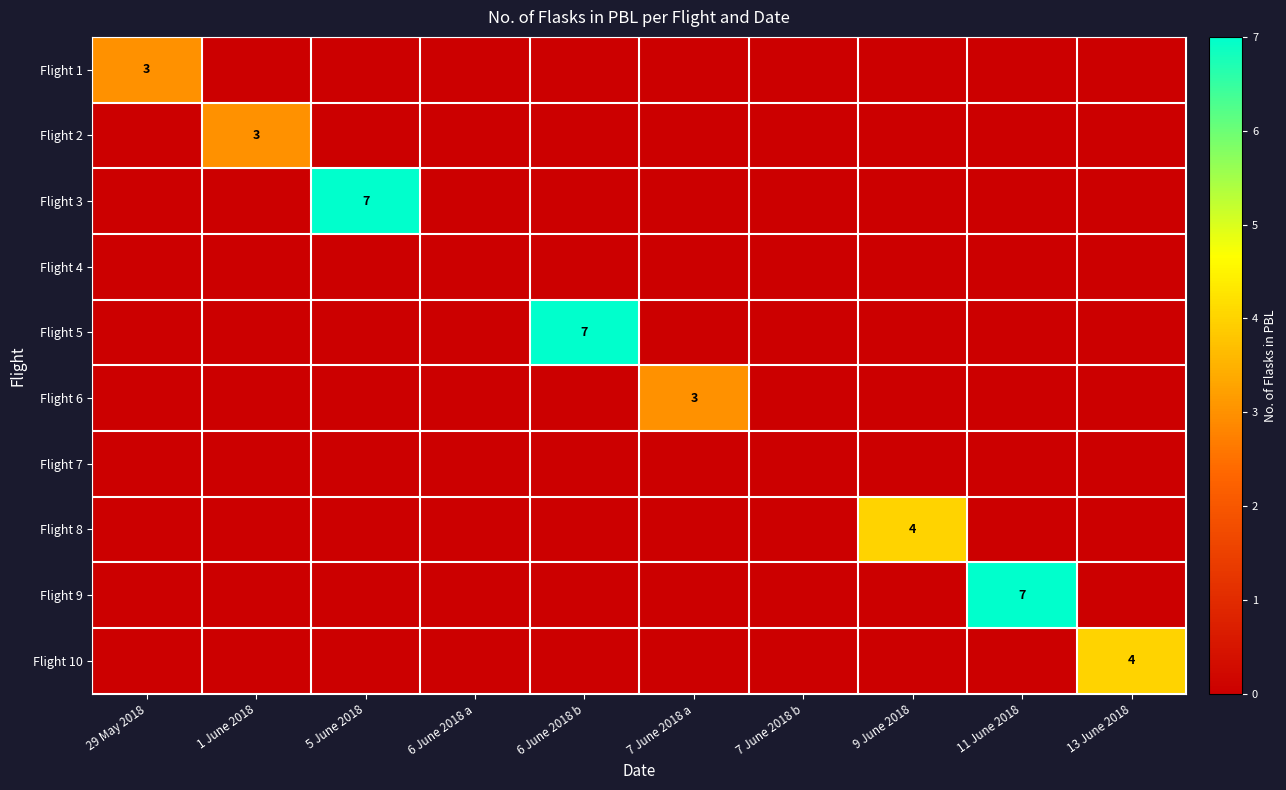

Which has a higher value, 6 June 2018 a or 29 May 2018?

29 May 2018